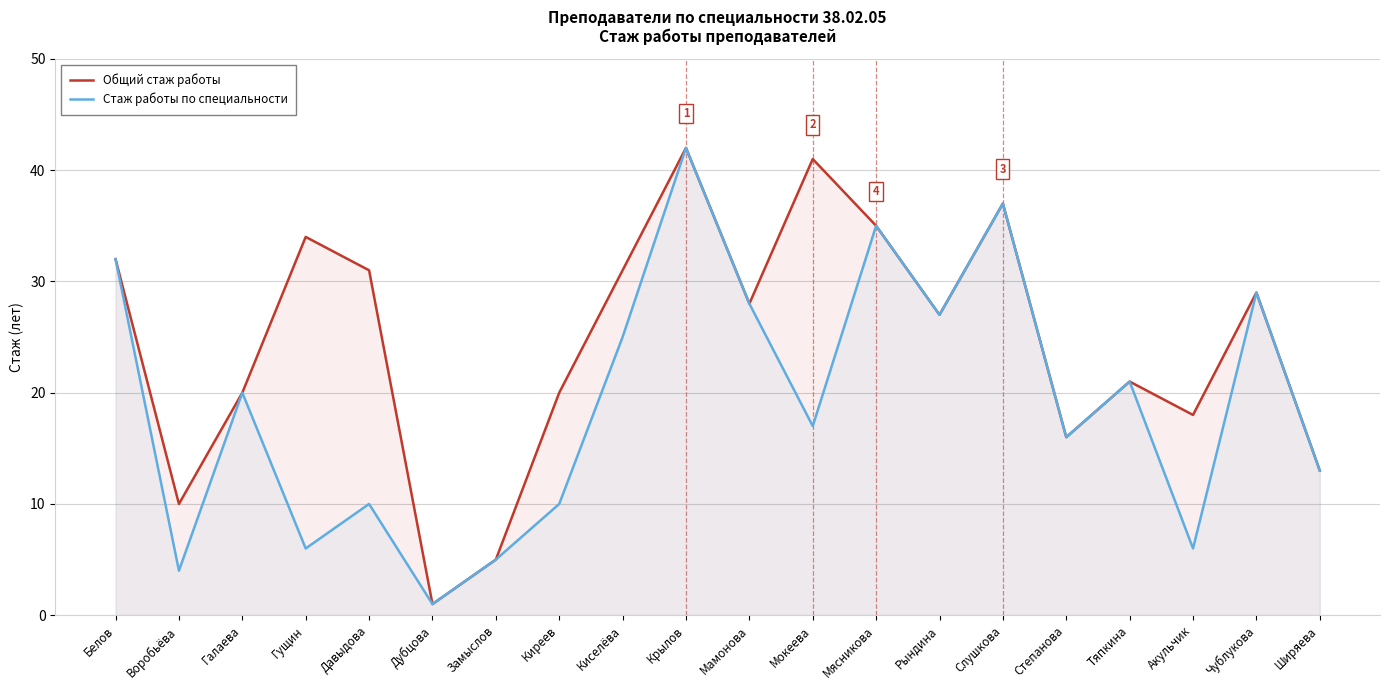

At which category does Стаж работы по специальности reach its first local peak?

Галаева